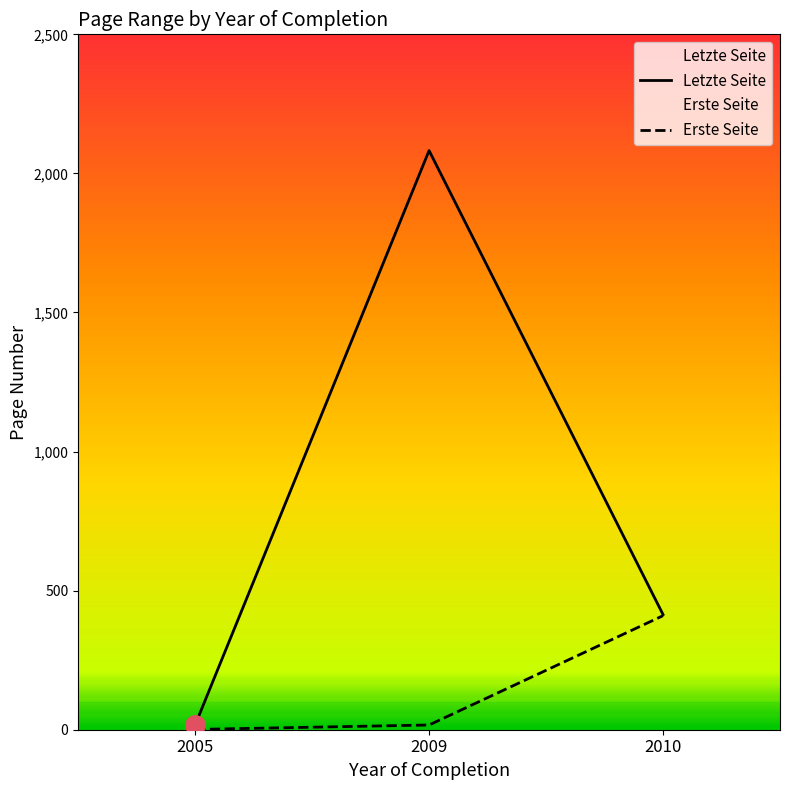

Where is Letzte Seite nearest to the value 1049?

2010